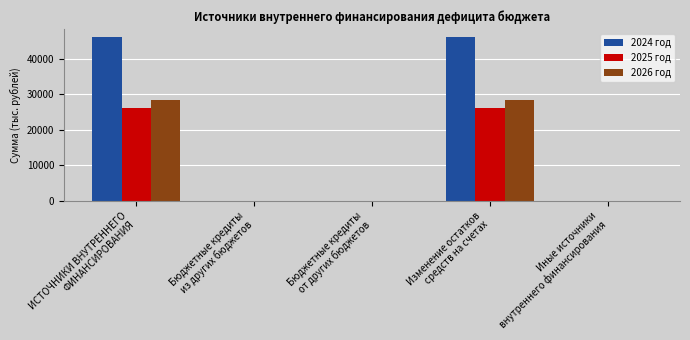

How many values in the 2024 год series exceed 0?

2